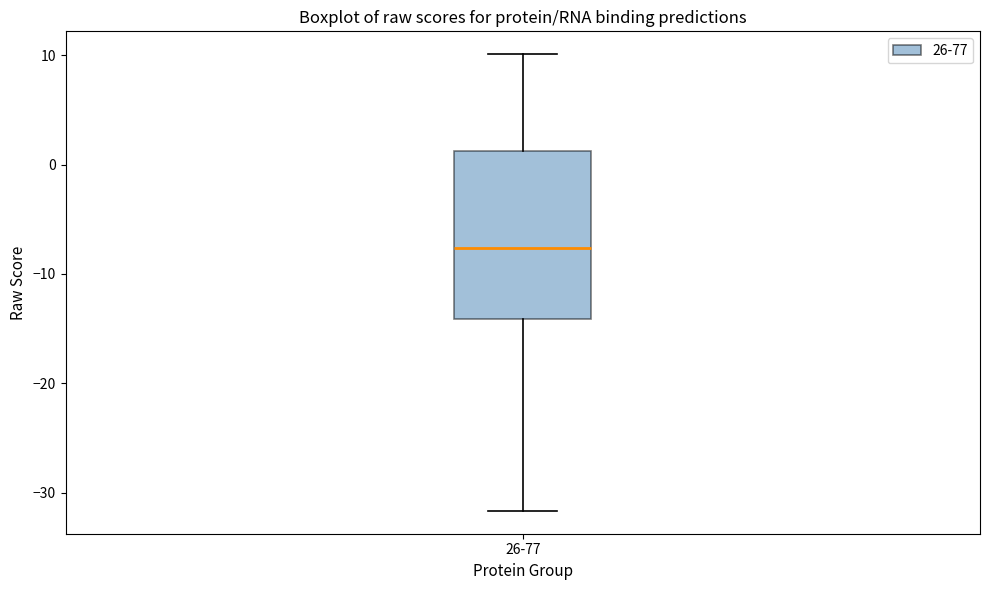

Where is the upper edge of the box for 26-77 on the y-axis? The values are not printed on the chart, so give them approximately, as read against the axis.

1